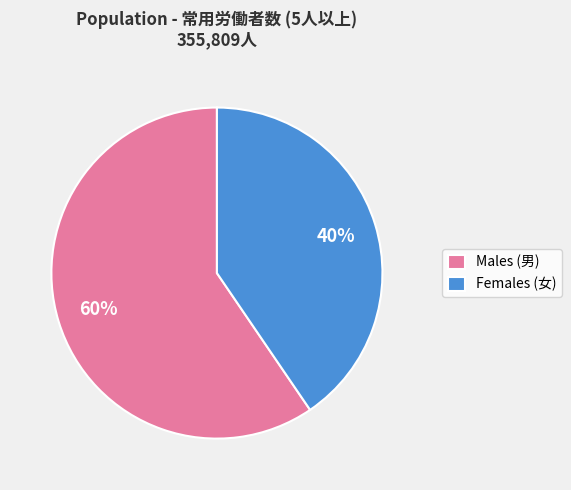

Which category accounts for the majority?

Males (男)